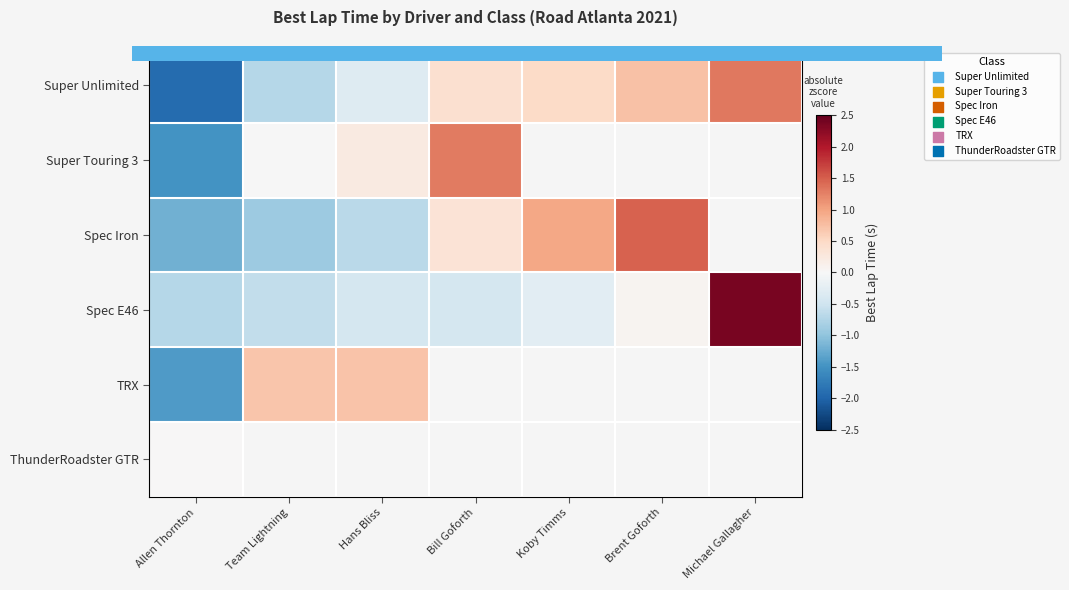

What is the maximum value shown in the chart?

2.4